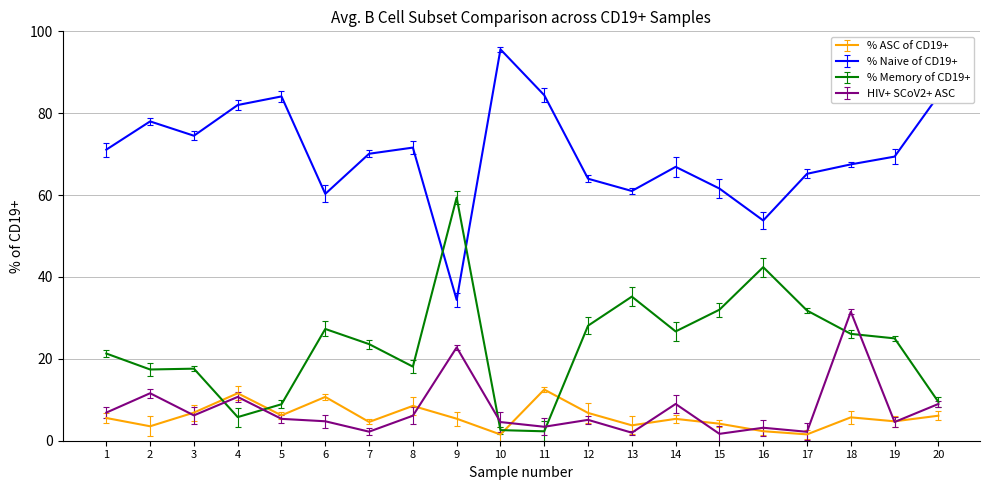

What is the average value of the % ASC of CD19+ series?

5.9